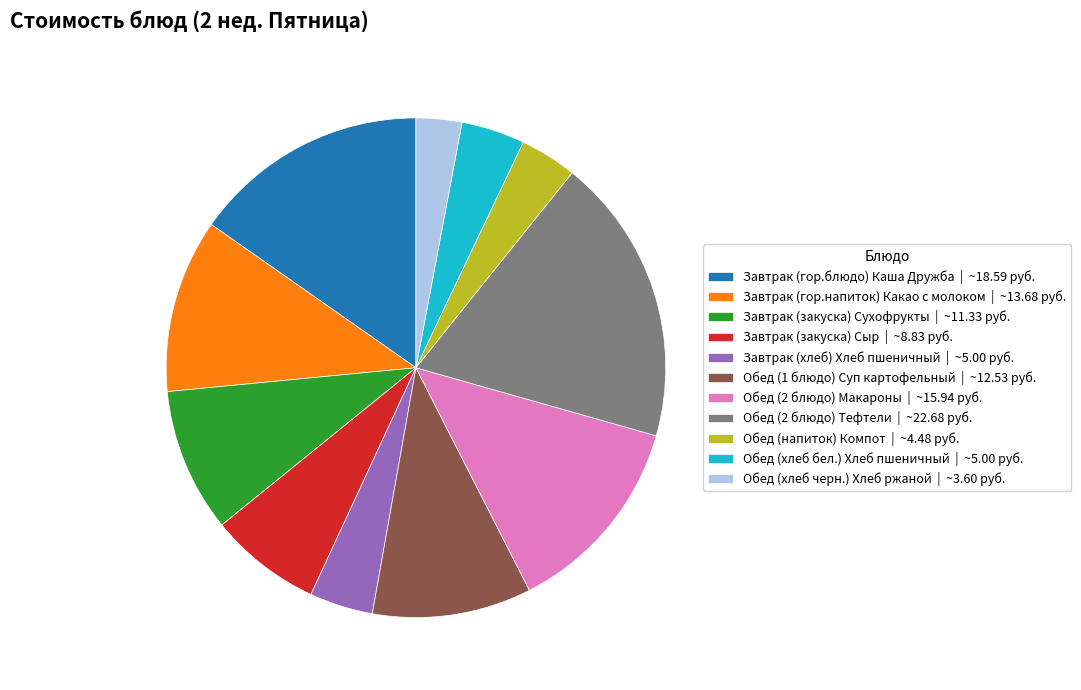

What is the ratio of the value at Обед (2 блюдо) Макароны to the value at Обед (напиток) Компот?

3.6